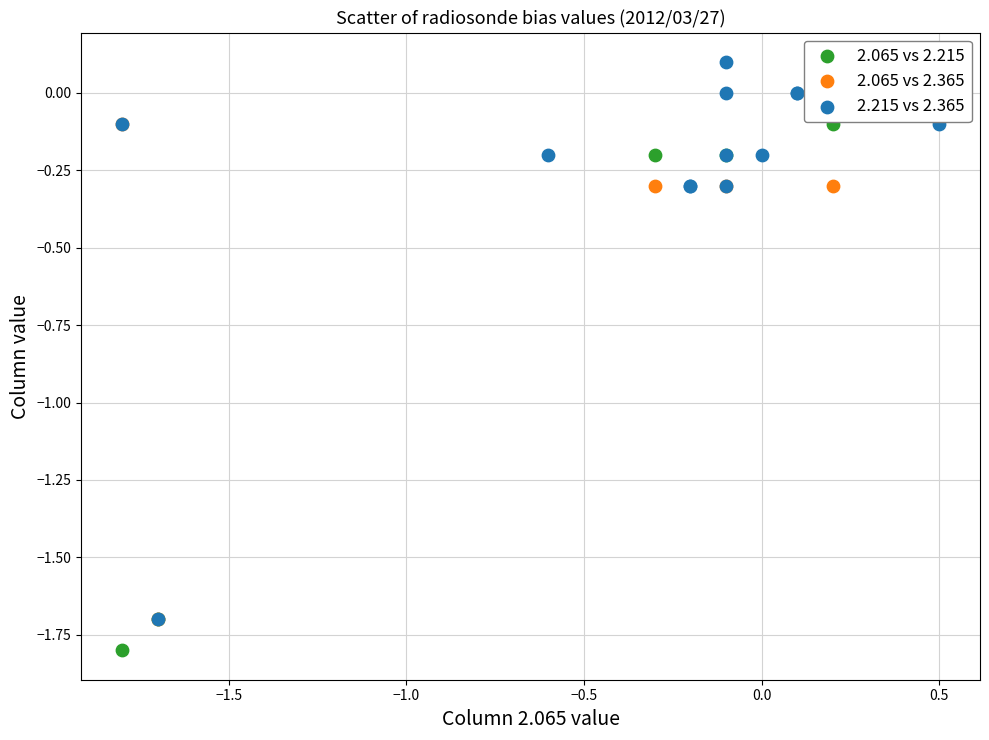

Which series contains the highest Y value?

2.215 vs 2.365